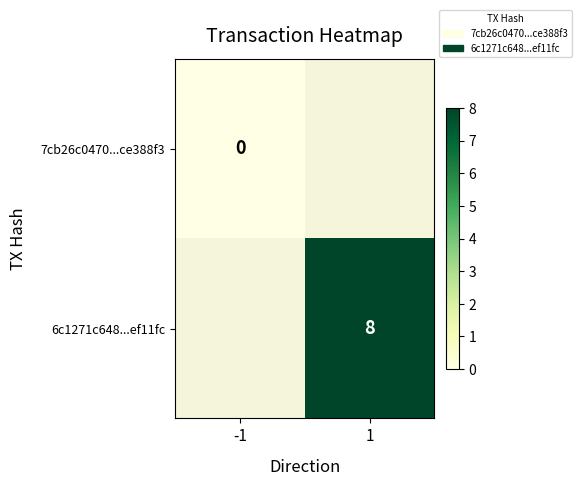

Which label corresponds to the smallest value in the chart?

-1